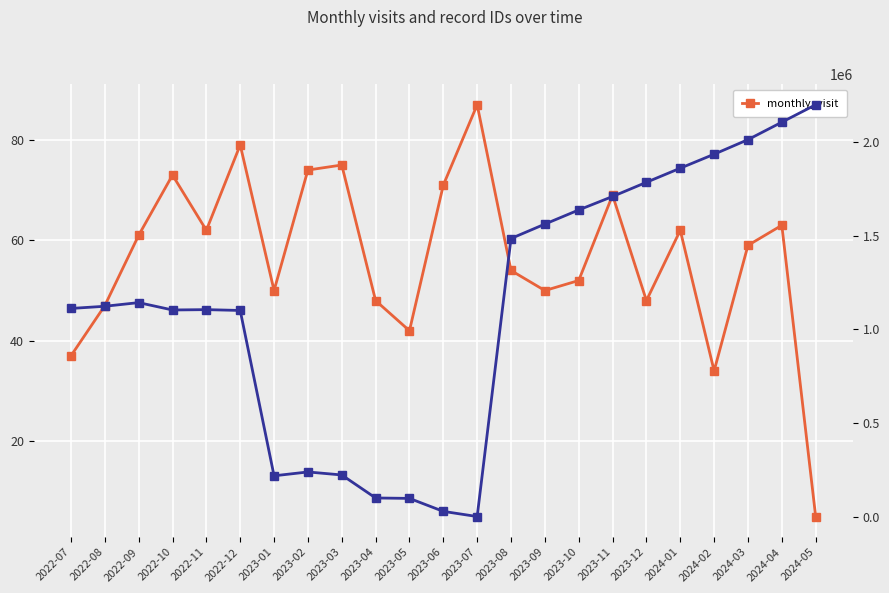

What is the ratio of the value at 2022-12 to the value at 2023-09?

1.6